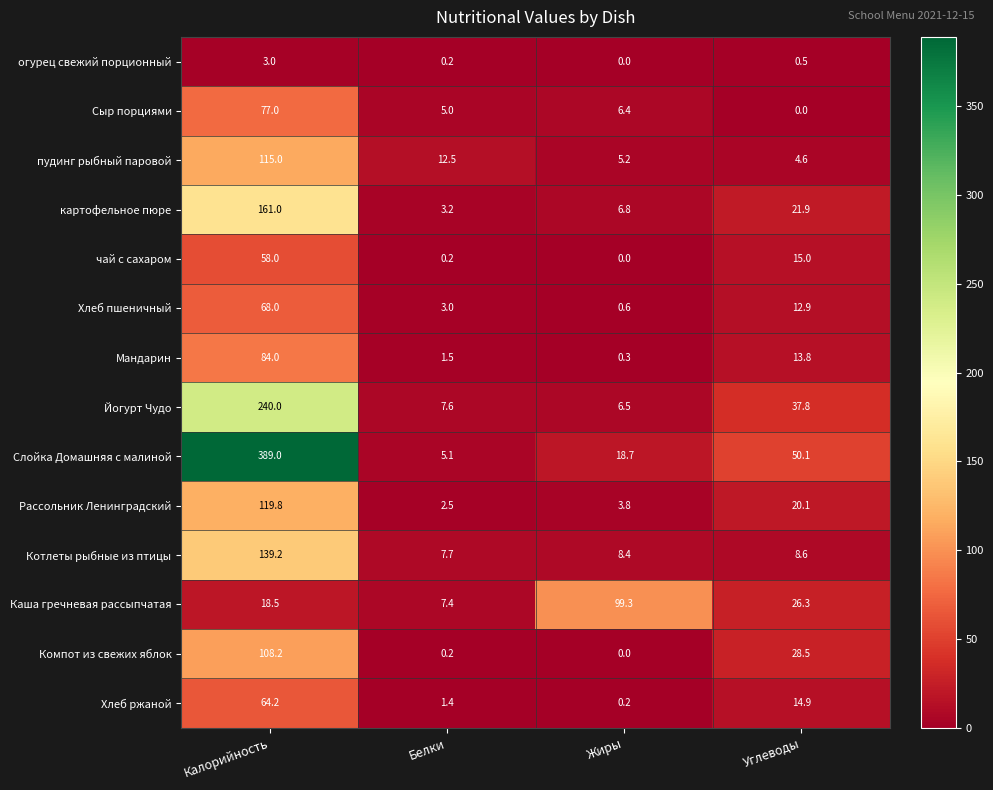

What is the total value across all series at Жиры?

156.2